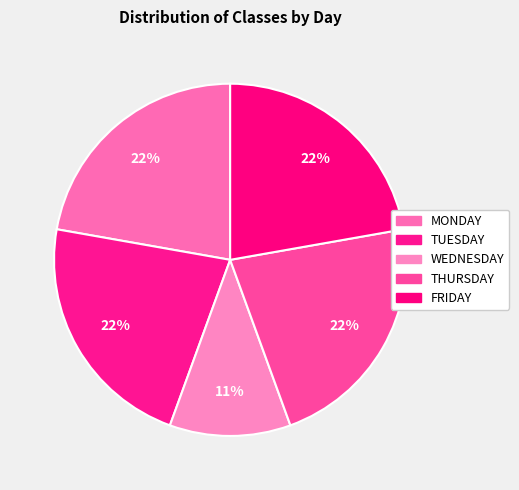

Is WEDNESDAY the majority of the pie?

No